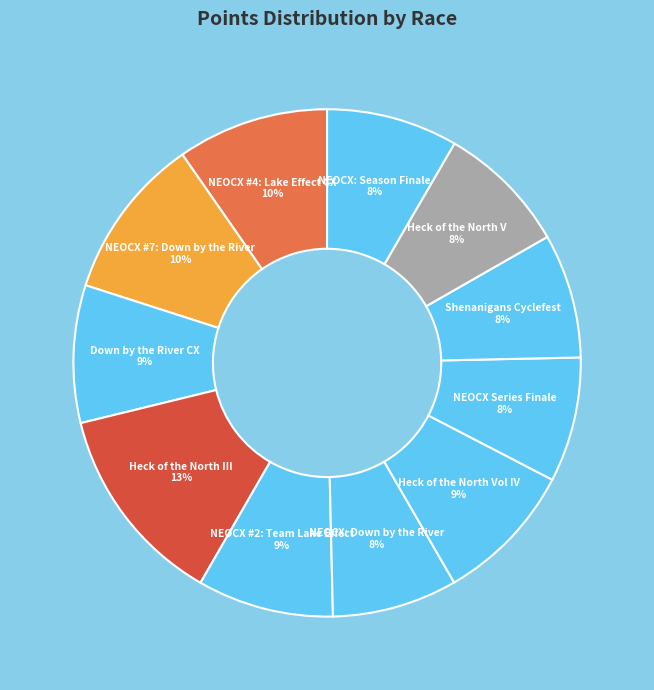

Is there any slice that represents more than half of the pie?

No